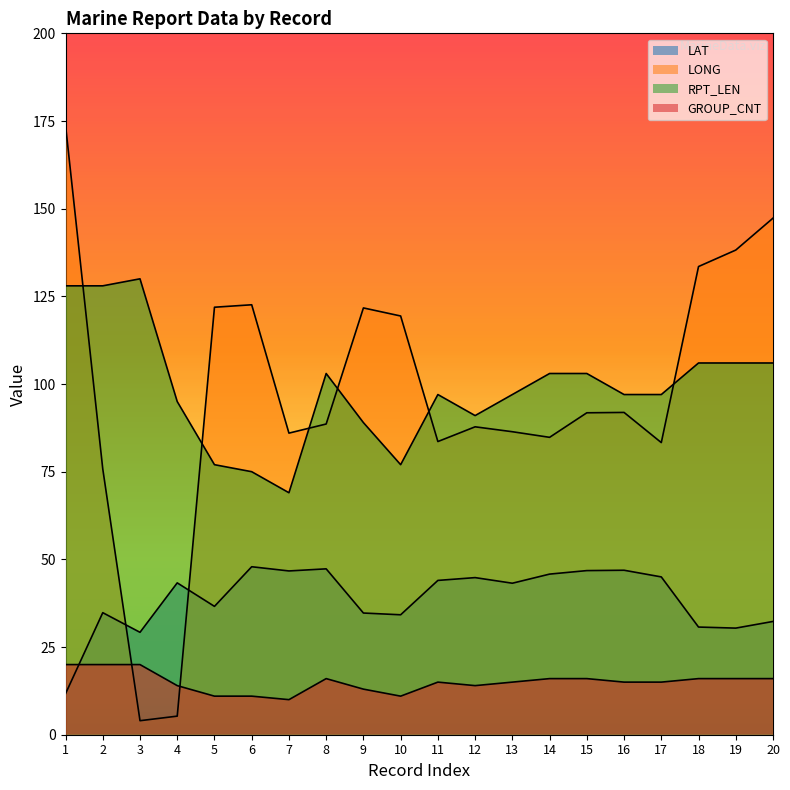

Reading left to right, list all the values displayed in this chart.

LAT: 11.7	34.8	29.2	43.3	36.6	47.9	46.7	47.3	34.7	34.2	44.0	44.8	43.2	45.8	46.8	46.9	45.0	30.7	30.4	32.3
LONG: 173.8	75.8	4.0	5.3	121.9	122.6	86.0	88.6	121.7	119.4	83.6	87.8	86.4	84.8	91.8	91.9	83.3	133.5	138.2	147.3
RPT_LEN: 128.0	128.0	130.0	95.0	77.0	75.0	69.0	103.0	89.0	77.0	97.0	91.0	97.0	103.0	103.0	97.0	97.0	106.0	106.0	106.0
GROUP_CNT: 20.0	20.0	20.0	14.0	11.0	11.0	10.0	16.0	13.0	11.0	15.0	14.0	15.0	16.0	16.0	15.0	15.0	16.0	16.0	16.0